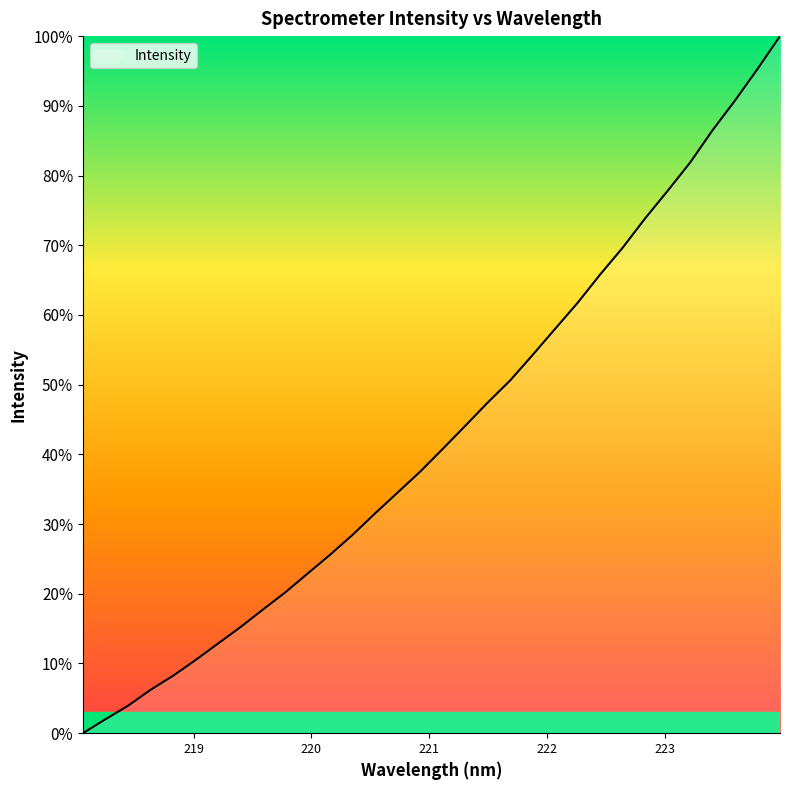

What is the greatest value displayed?

100.0